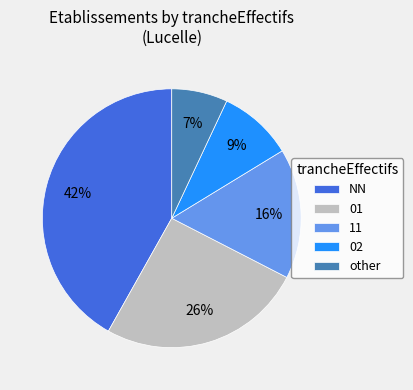

Do 11 and 02 together represent more than half of the pie?

No